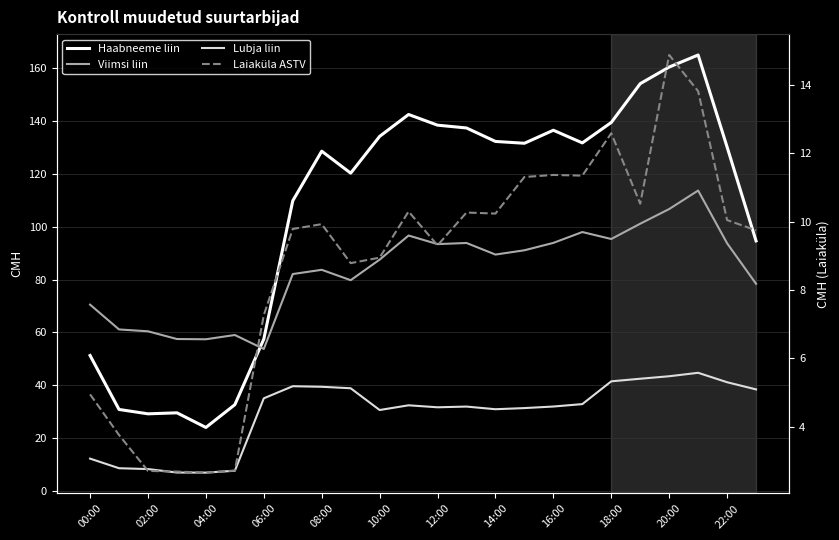

At which category is the sum across all series the highest?

21